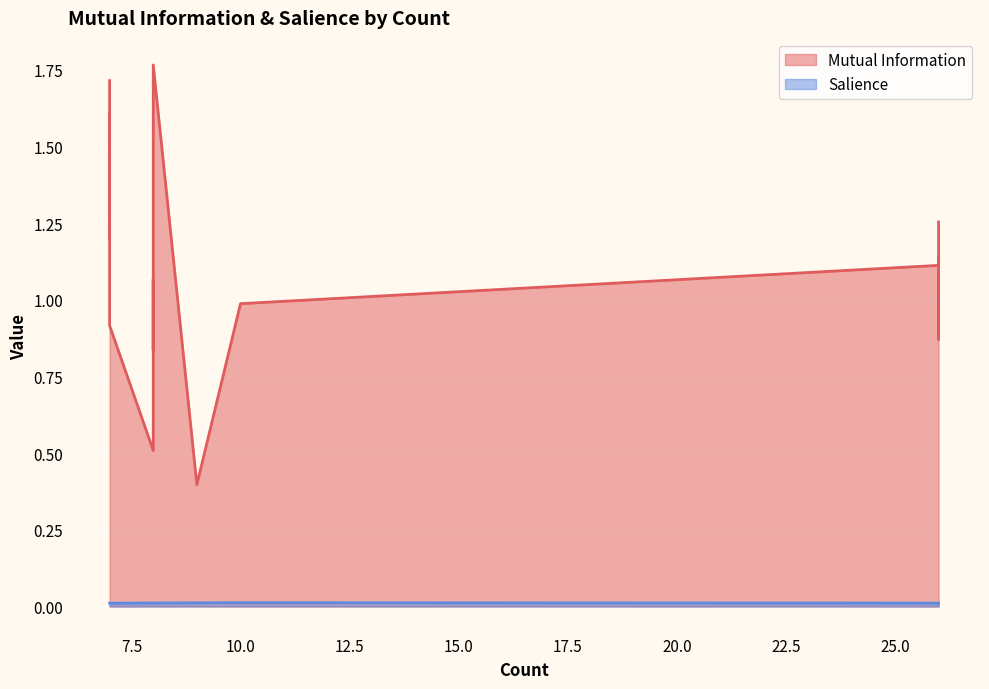

What is the total value across all series at 7?

1.2